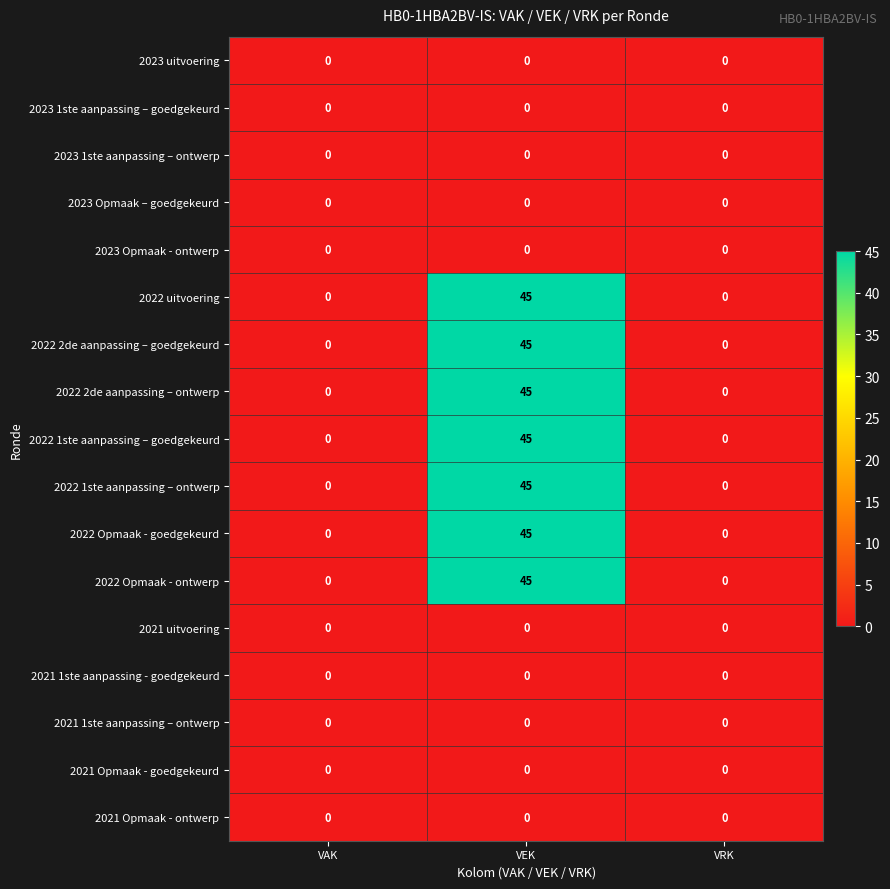

What is the difference between the maximum and second lowest values in the 2022 uitvoering series?

45